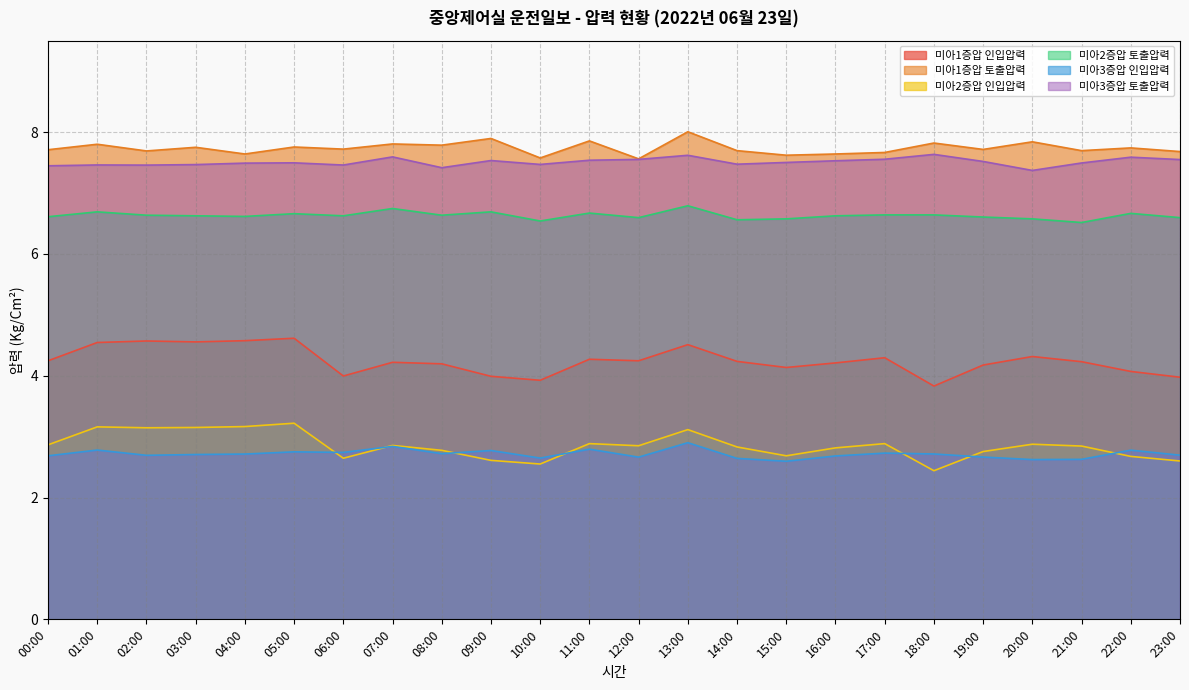

Read the 미아3증압 인입압력 value at 14:00.

2.6